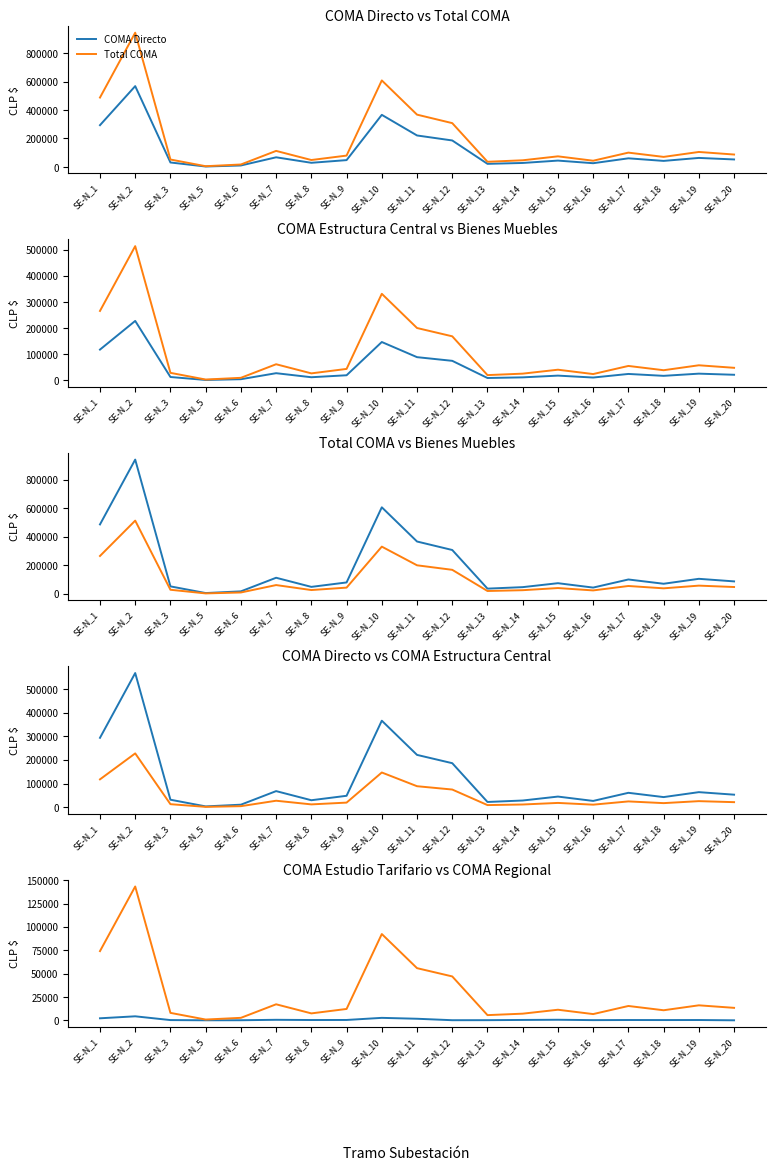

At which category does the chart reach its minimum across all series?

SE-N_20